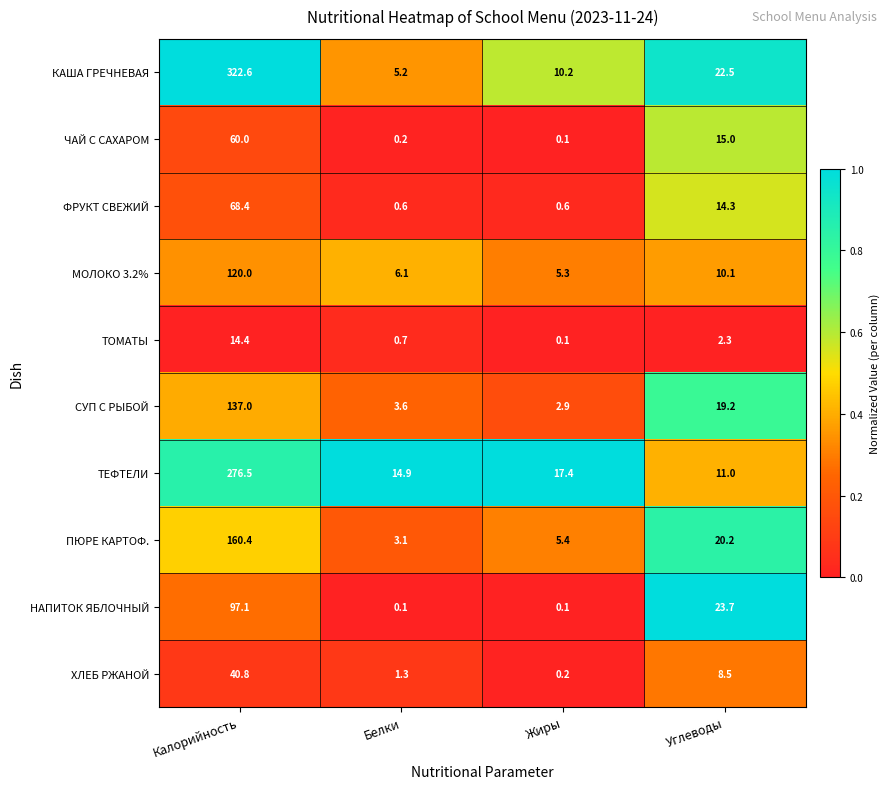

At Калорийность, list the series in order from largest to smallest.

КАША ГРЕЧНЕВАЯ, ТЕФТЕЛИ, ПЮРЕ КАРТОФ., СУП С РЫБОЙ, МОЛОКО 3.2%, НАПИТОК ЯБЛОЧНЫЙ, ФРУКТ СВЕЖИЙ, ЧАЙ С САХАРОМ, ХЛЕБ РЖАНОЙ, ТОМАТЫ